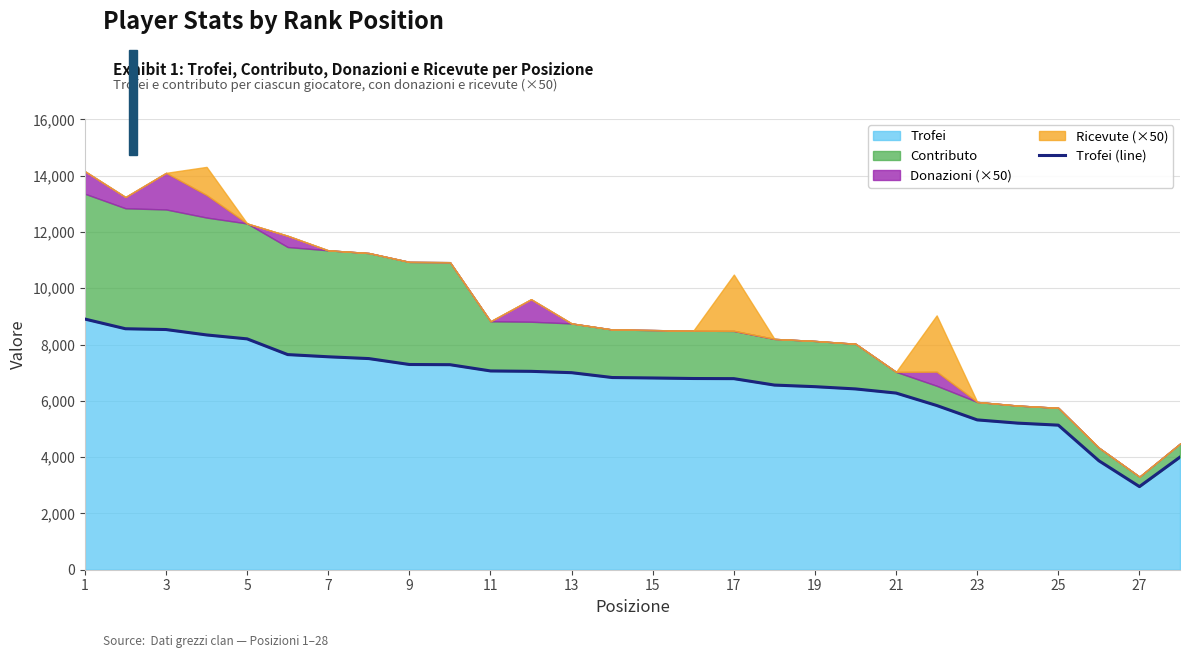

What is the maximum value for Trofei?

8905